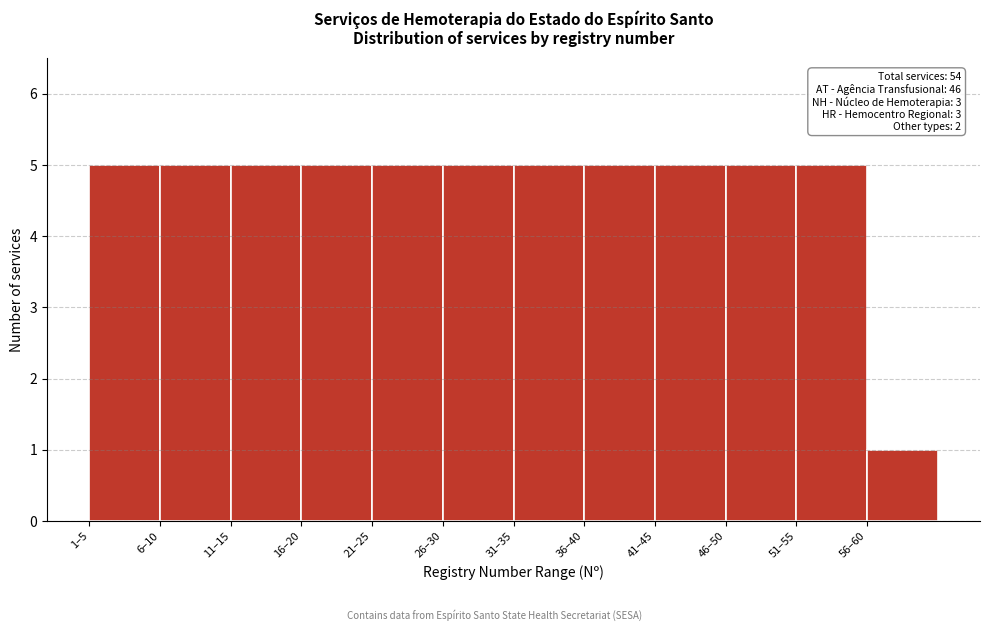

Reading left to right, list all the values displayed in this chart.

5	5	5	5	5	5	5	5	5	5	5	1